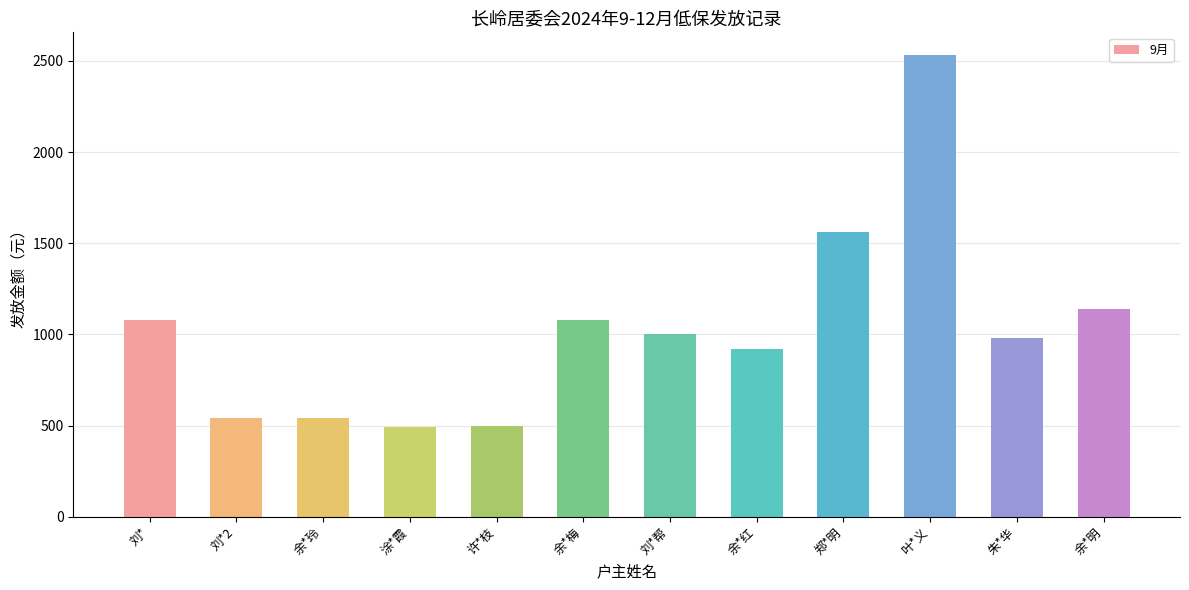

What is the change in value from 刘* to 朱*华?

-100